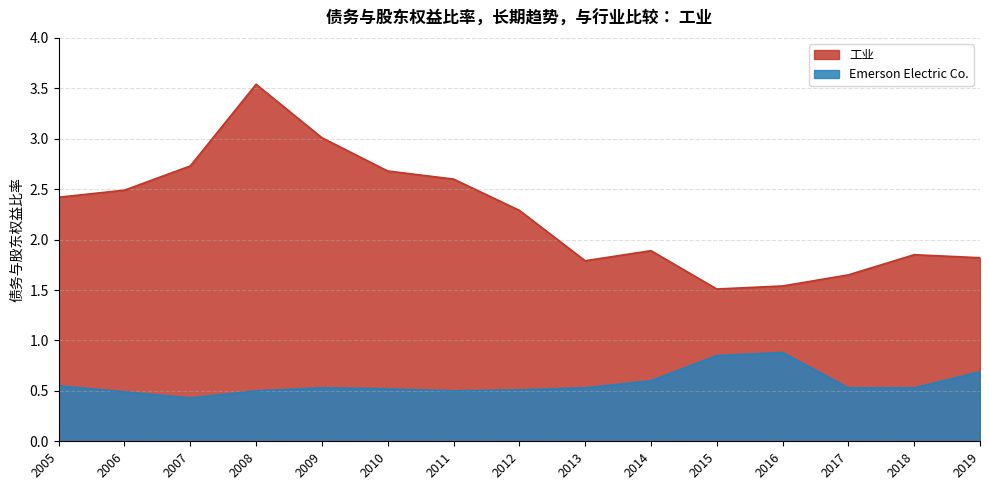

True or false: Emerson Electric Co. has a value of 0.8 at 2015.

True